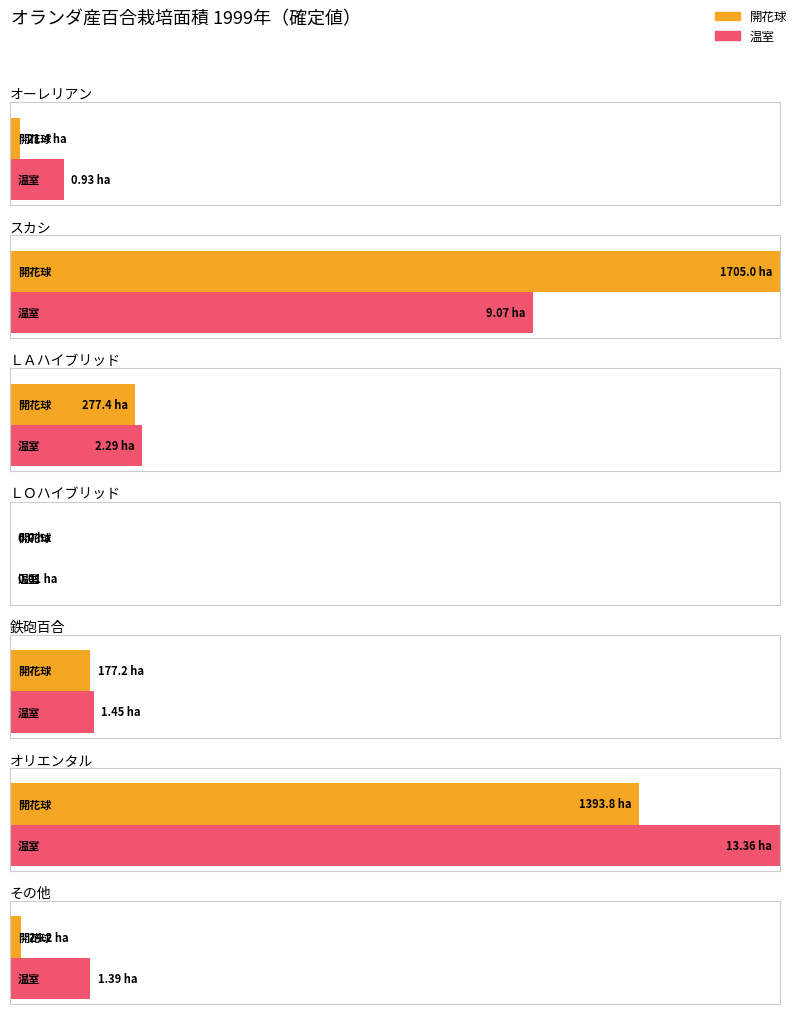

What position from the right is オリエンタル?

2